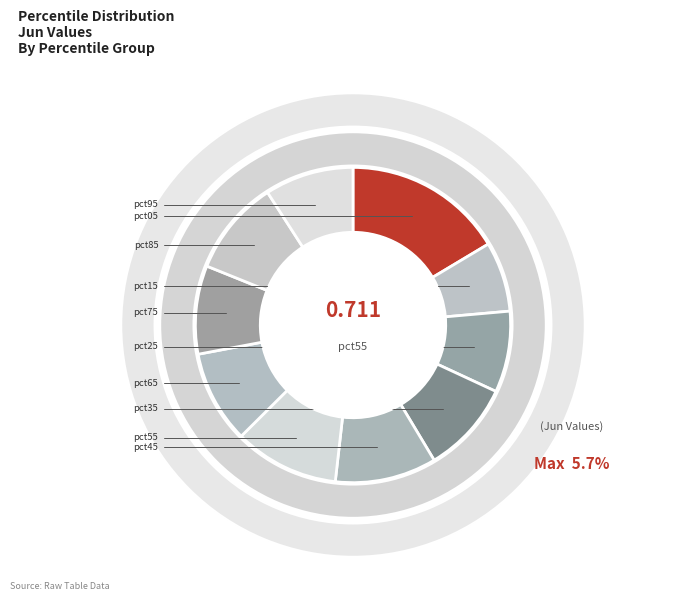

The pct95 slice represents 9% of the pie. True or false?

True